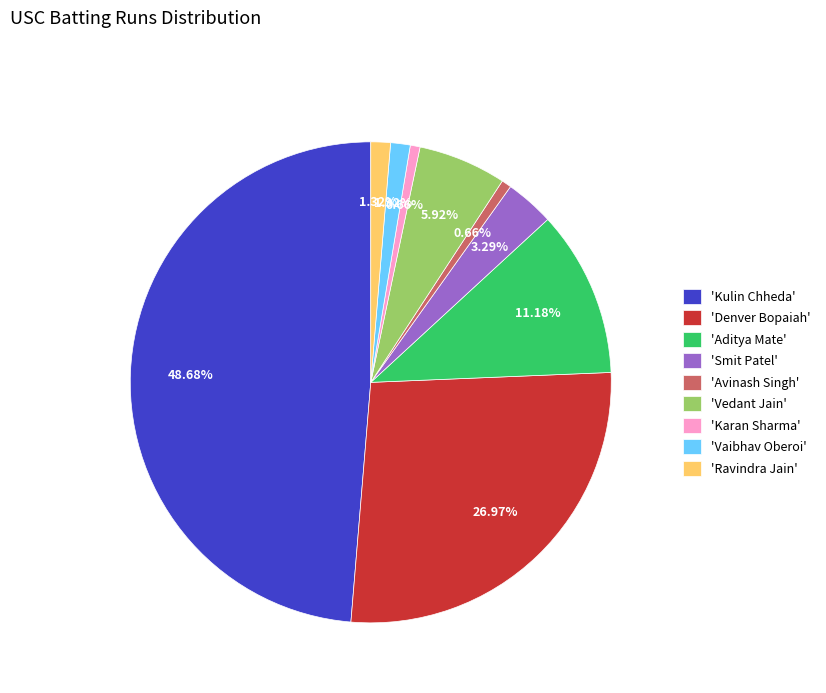

Is there any slice that represents more than half of the pie?

No